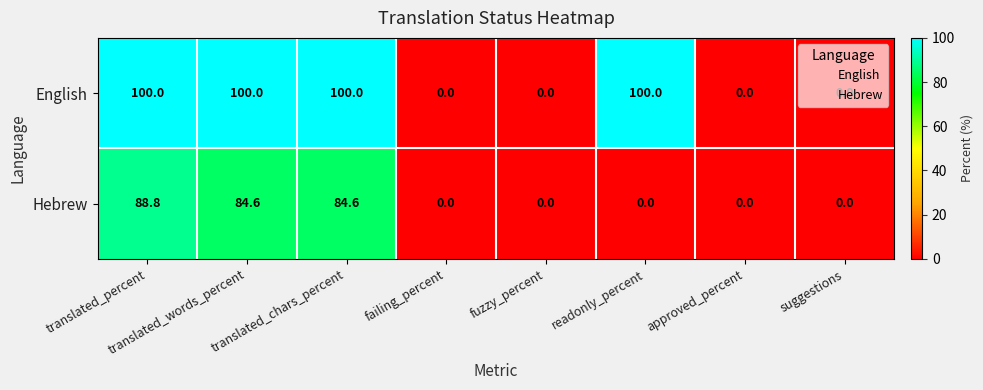

Which series has the widest spread of values?

English